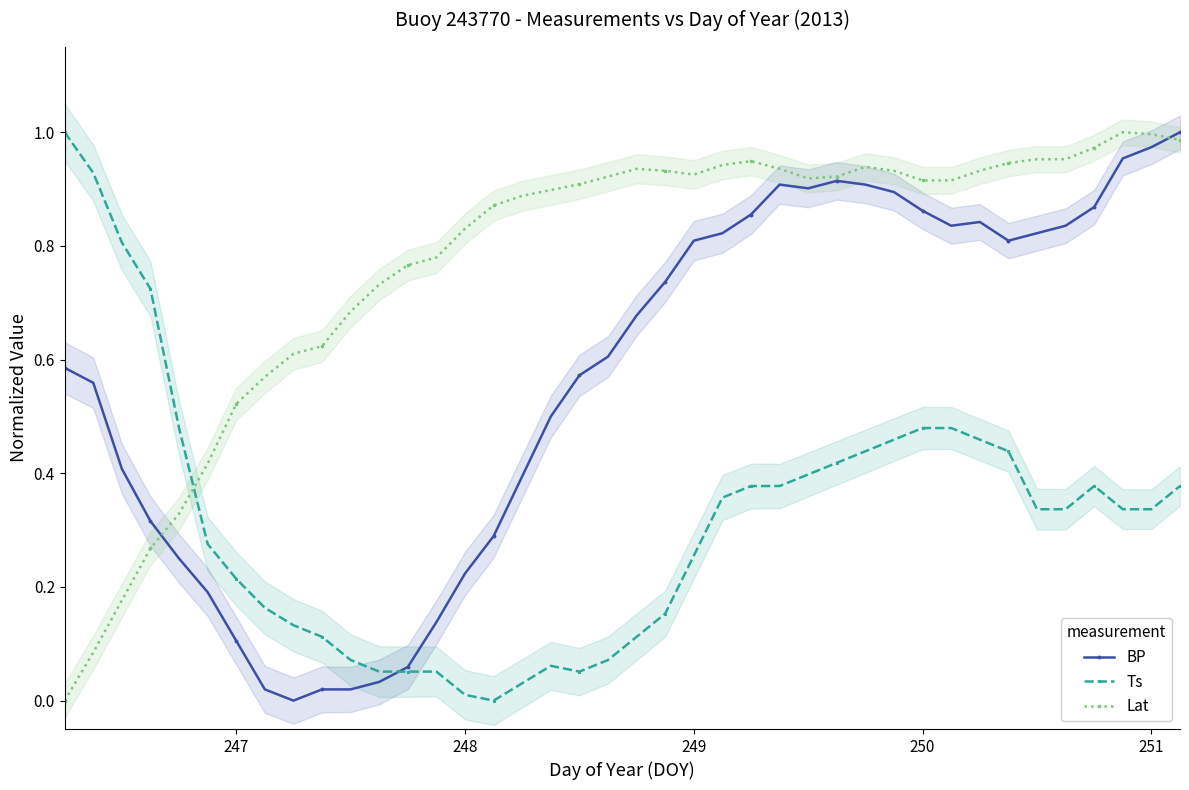

At how many categories does at least one series exceed 0?

40